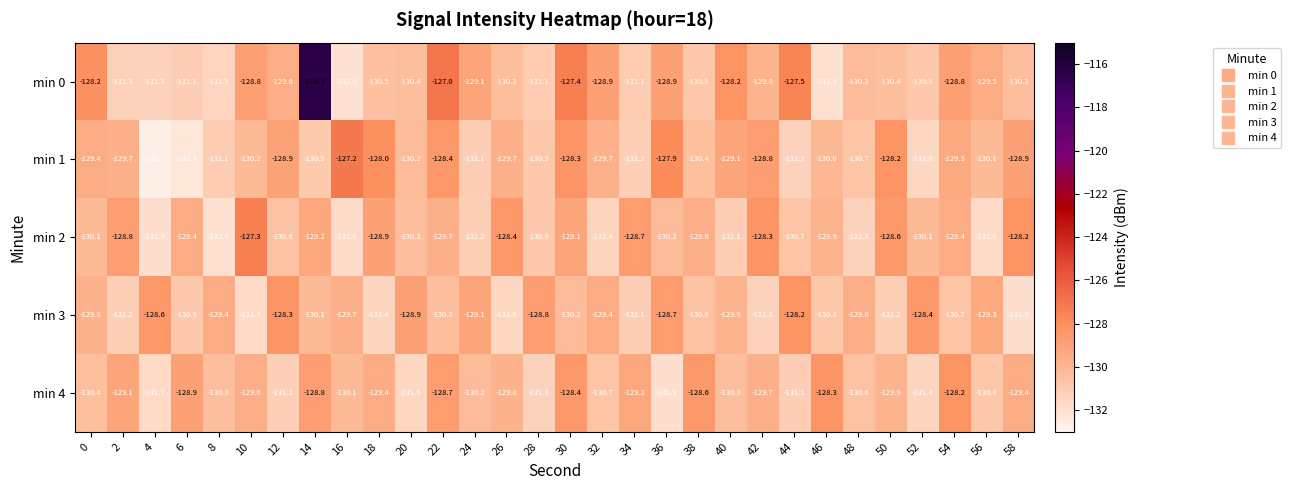

Which category has the lowest value across all series?

4